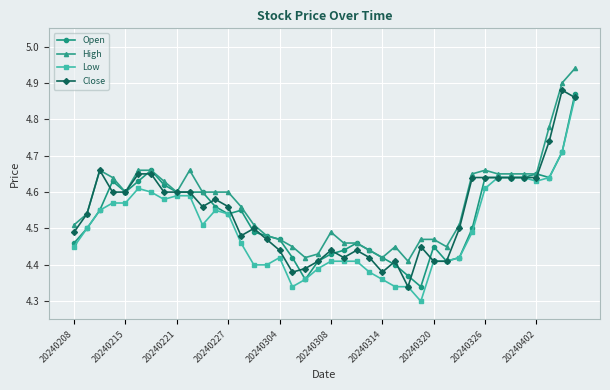

True or false: Close has more than 0 interior local peaks.

True